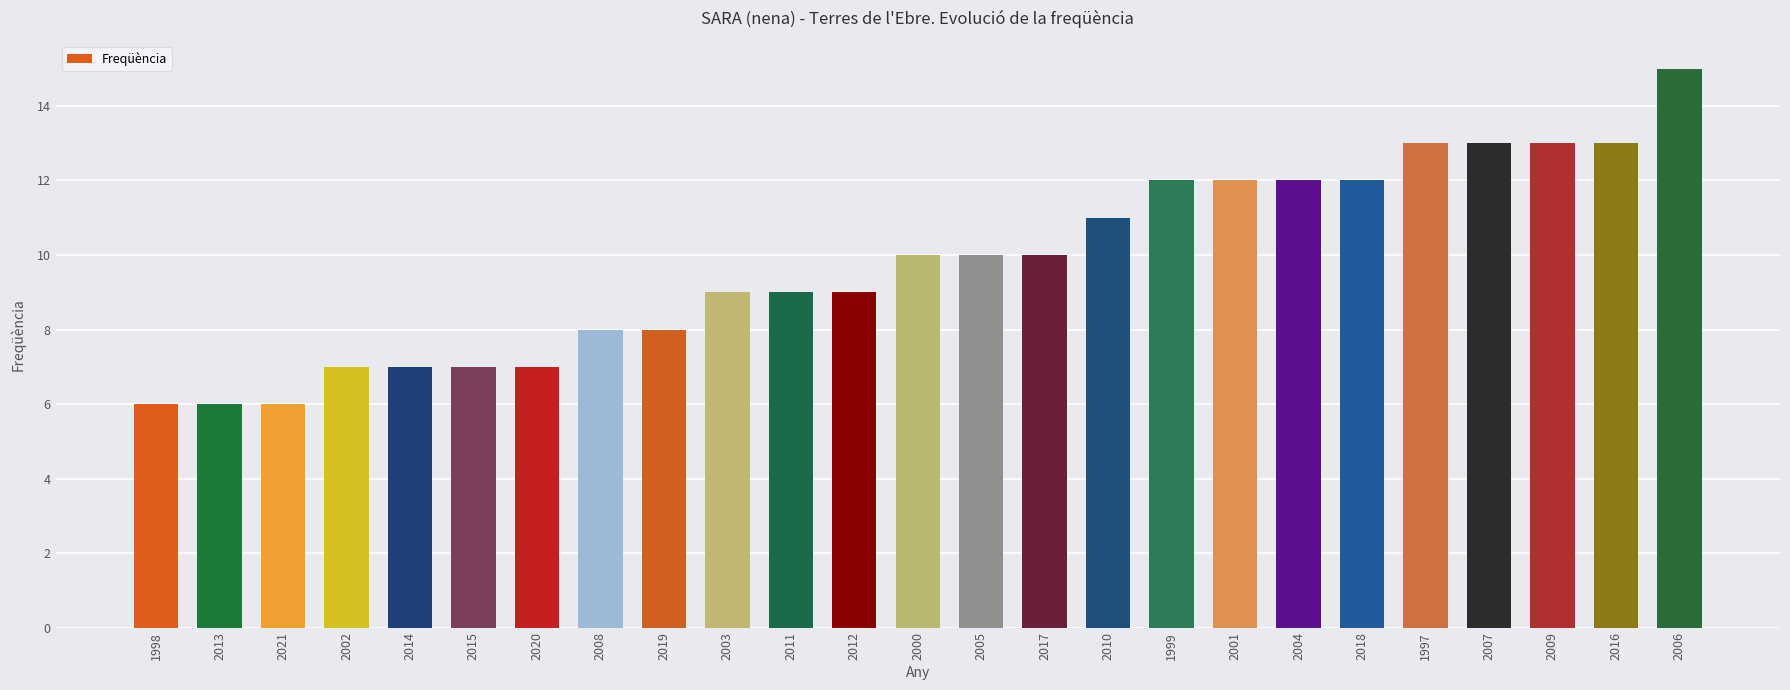

True or false: the data shows 14 at 2017.

False